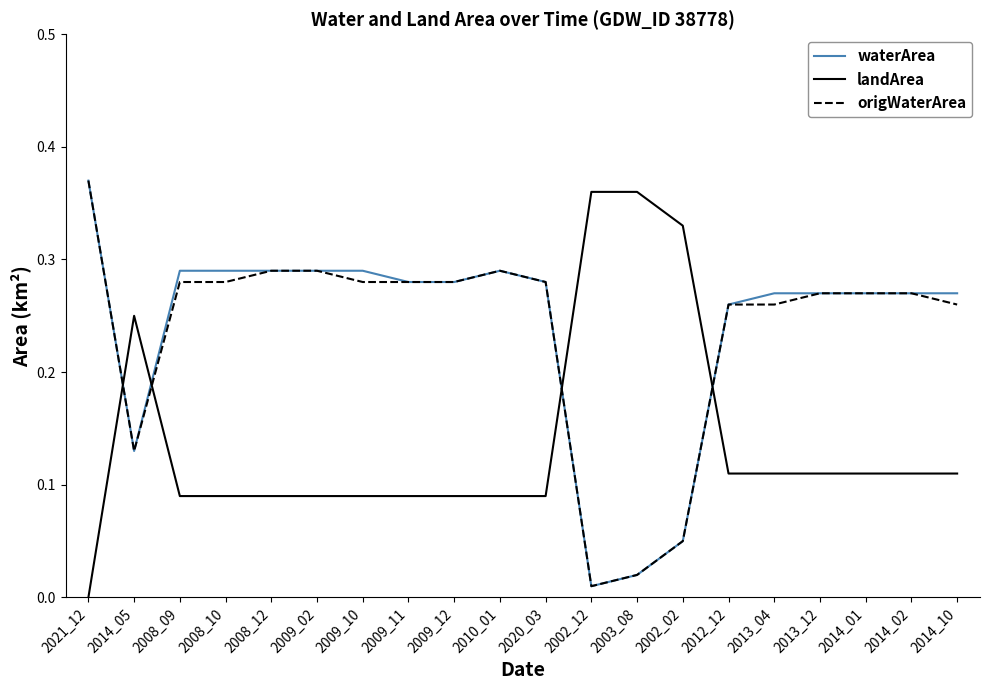

How many lines are shown in the chart?

3